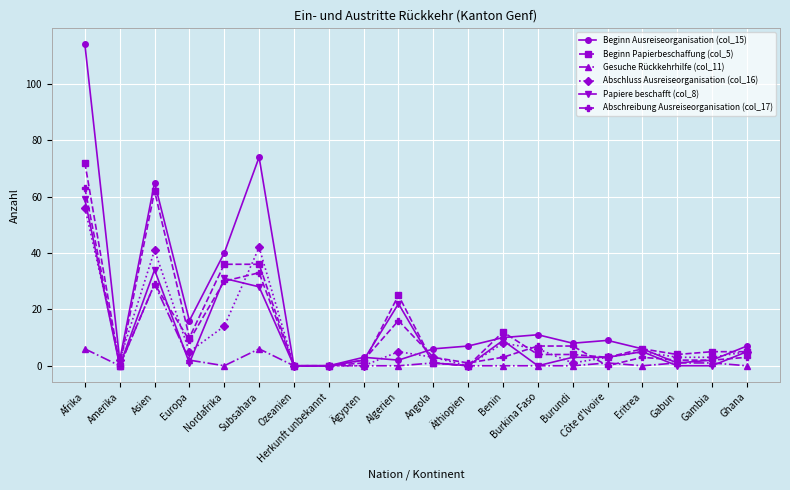

Rank the series by their maximum value, from lowest to highest.

Gesuche Rückkehrhilfe (col_11), Abschluss Ausreiseorganisation (col_16), Papiere beschafft (col_8), Abschreibung Ausreiseorganisation (col_17), Beginn Papierbeschaffung (col_5), Beginn Ausreiseorganisation (col_15)